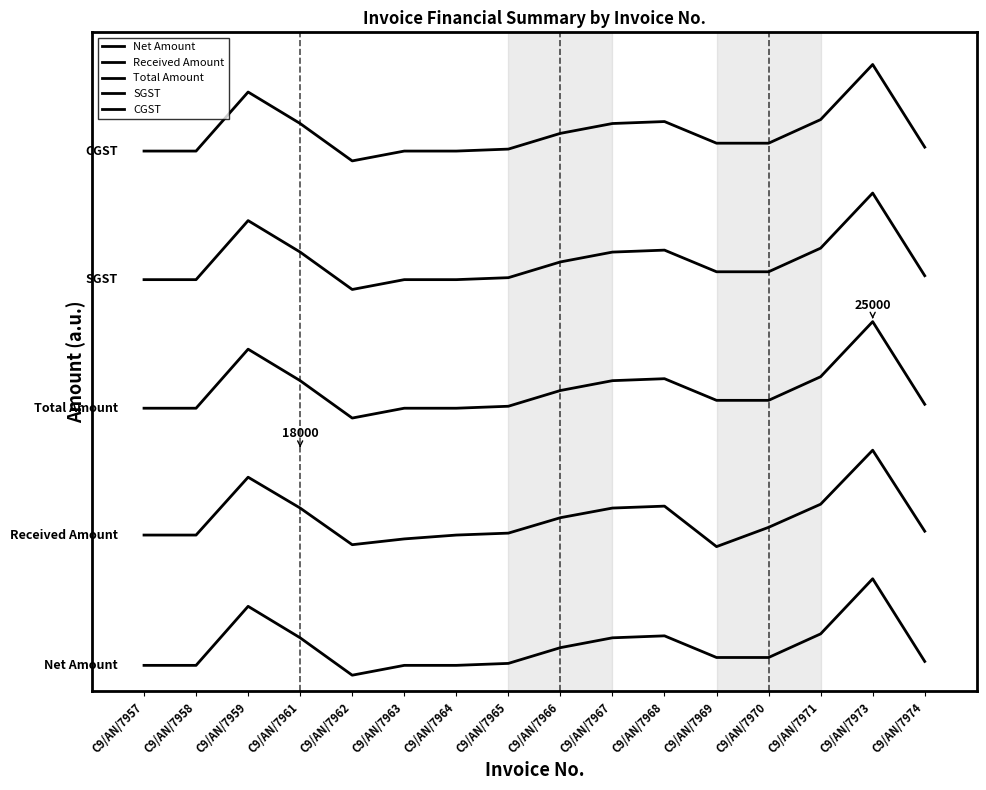

True or false: SGST has a value of 12857.1 at C9/AN/7966.

True